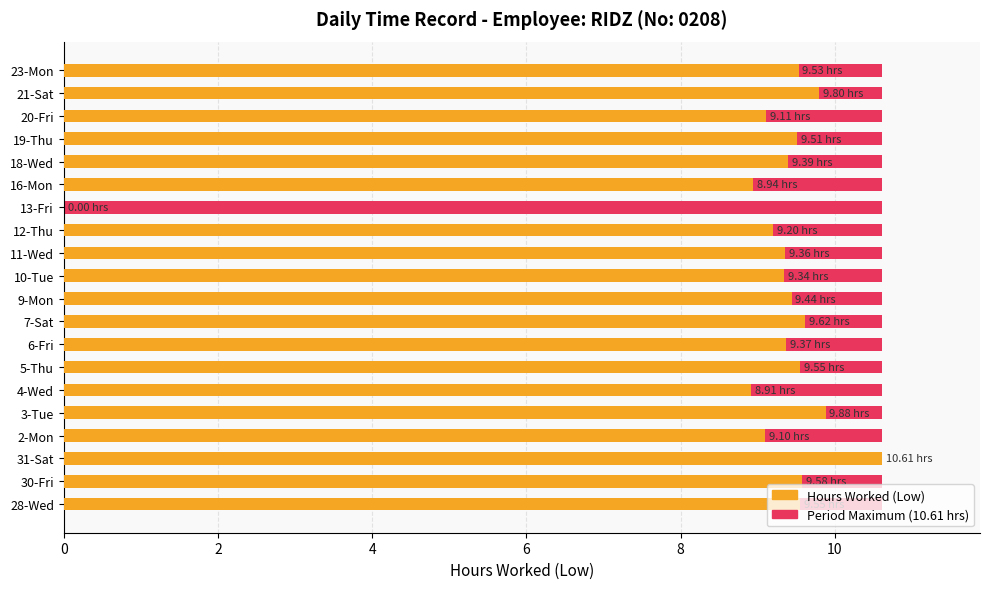

What is the value of the Hours Worked bar at the 6th from the left?

8.9